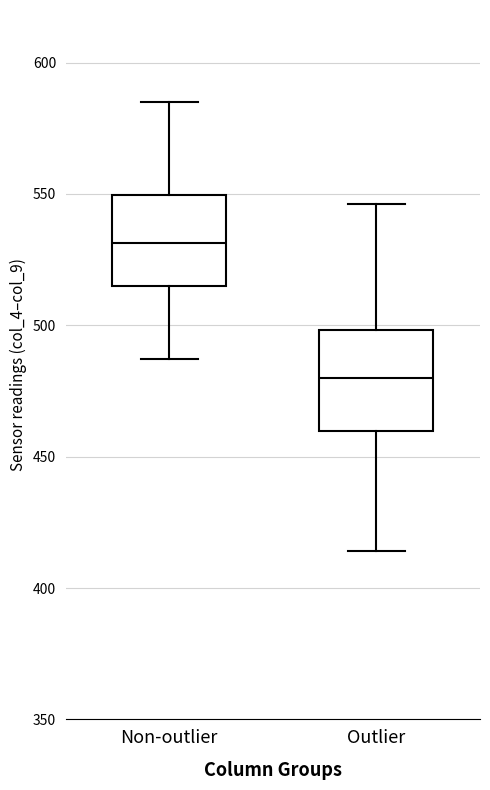

Which box's median line is the highest?

Non-outlier